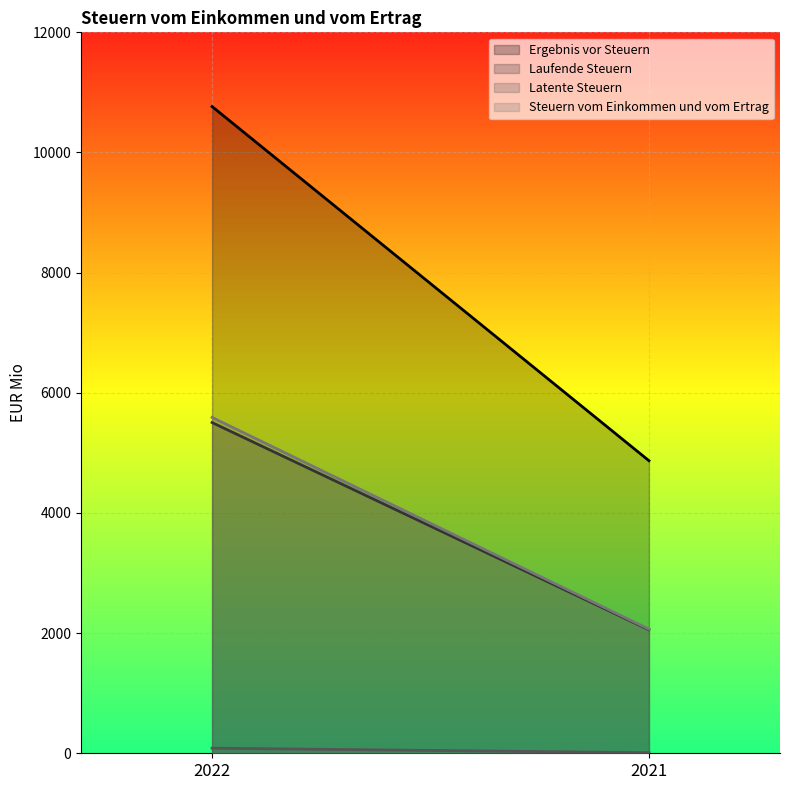

What are all the series names shown in the legend?

Ergebnis vor Steuern, Laufende Steuern, Latente Steuern, Steuern vom Einkommen und vom Ertrag